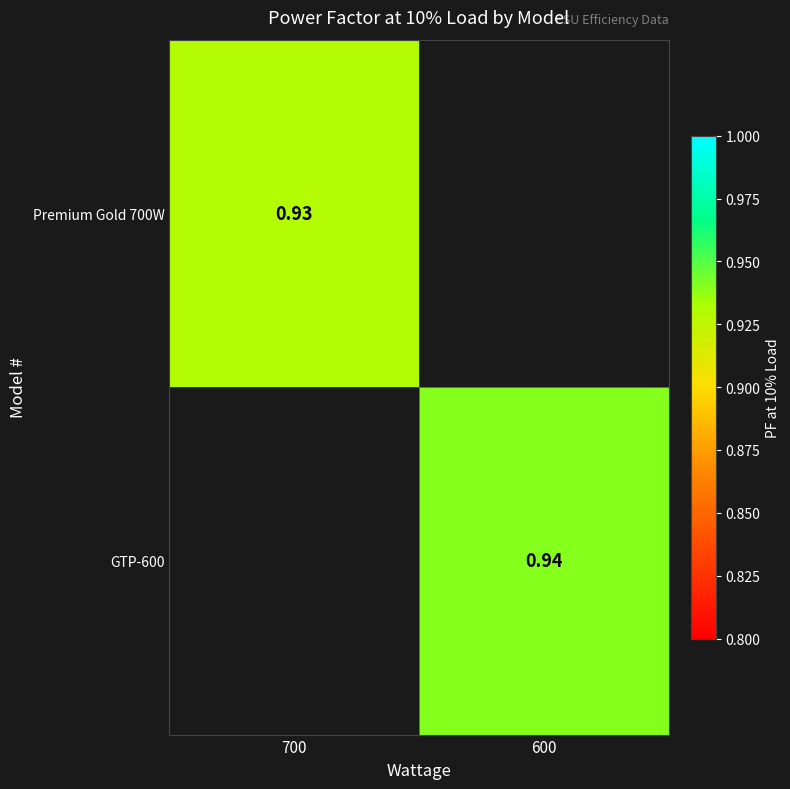

Count the number of categories in the chart.

2